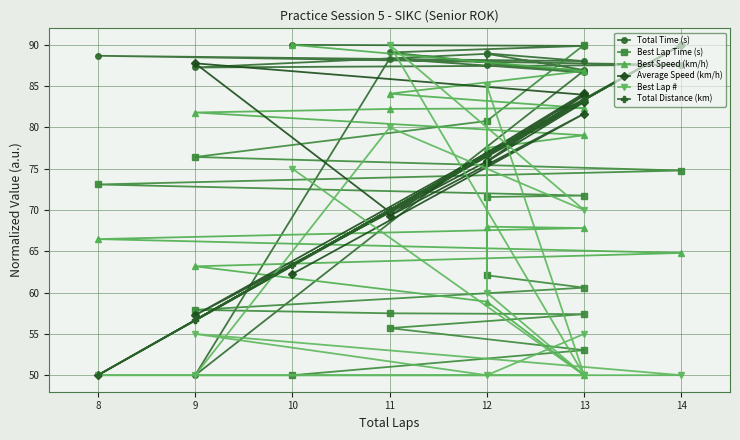

Reading left to right, what are all the values shown in this chart?

Total Time (s): 90.0	89.9	89.1	86.7	88.3	50.0	86.9	87.6	89.0	88.0	88.7	87.6	87.3	88.9	87.0
Best Lap Time (s): 50.0	53.0	55.7	57.4	57.5	57.9	60.6	62.1	71.6	71.8	73.1	74.8	76.4	80.8	90.0
Best Speed (km/h): 90.0	86.8	84.1	82.3	82.2	81.8	79.1	77.5	68.0	67.8	66.5	64.8	63.2	58.9	50.0
Average Speed (km/h): 62.3	81.7	69.3	84.1	69.8	87.8	84.0	76.8	75.9	83.1	50.0	90.0	57.3	75.9	83.9
Best Lap #: 75.0	50.0	90.0	70.0	80.0	50.0	50.0	85.0	60.0	50.0	50.0	50.0	55.0	50.0	55.0
Total Distance (km): 63.3	83.3	70.0	83.3	70.0	56.7	83.3	76.7	76.7	83.3	50.0	90.0	56.7	76.7	83.3